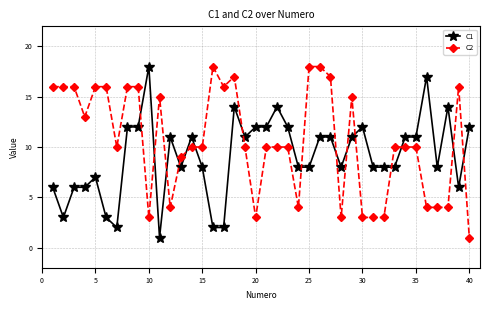

What is the maximum value shown in the chart?

18